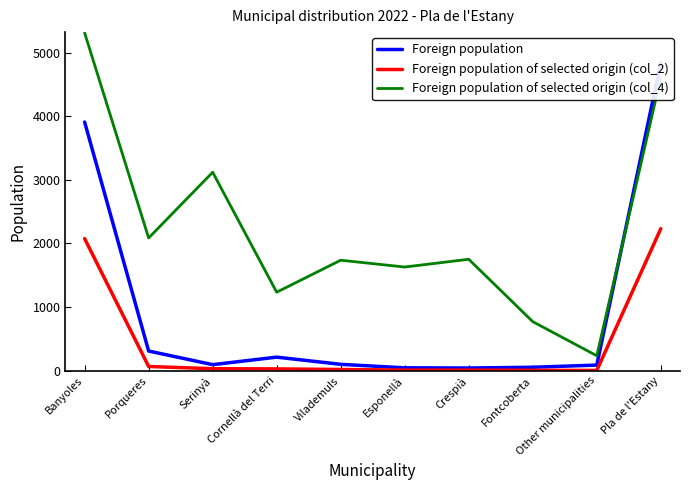

At how many categories does at least one series exceed 5185?

1